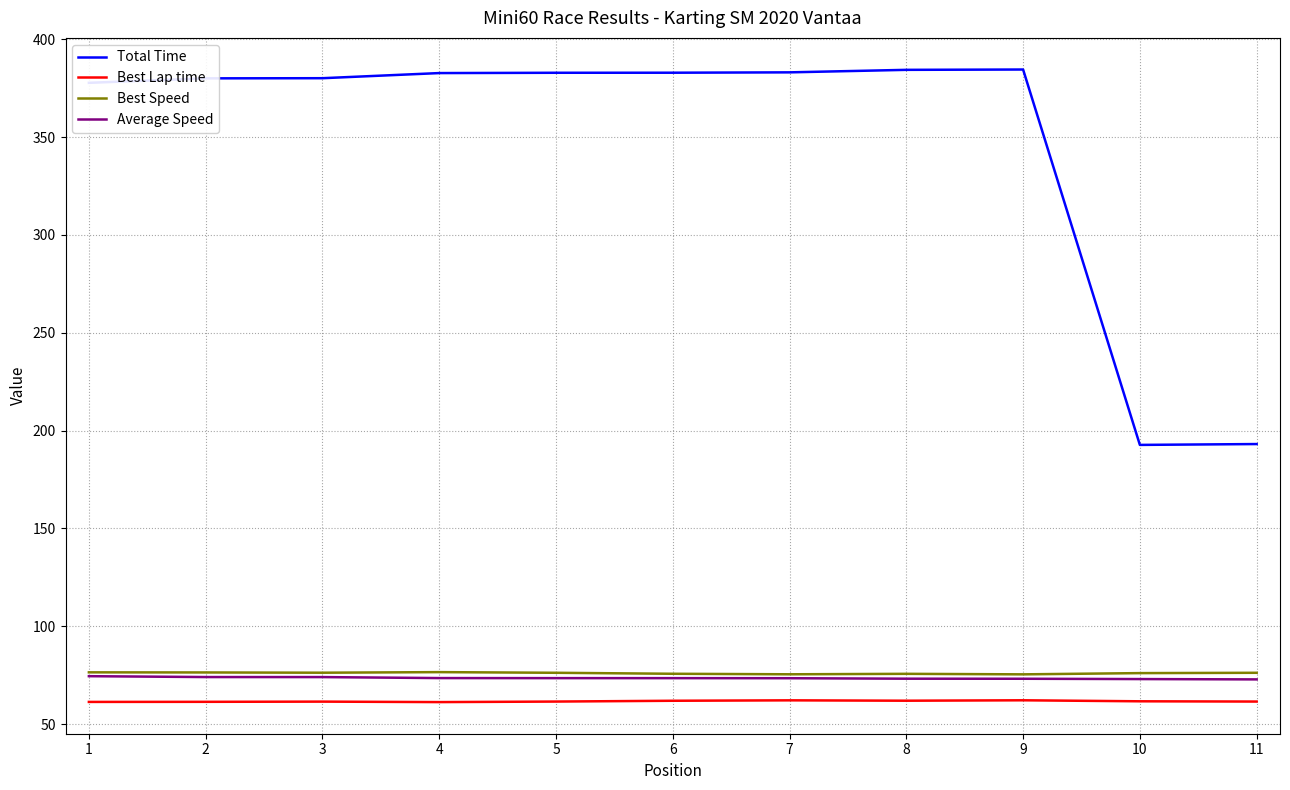

True or false: Average Speed and Total Time intersect in this chart.

False